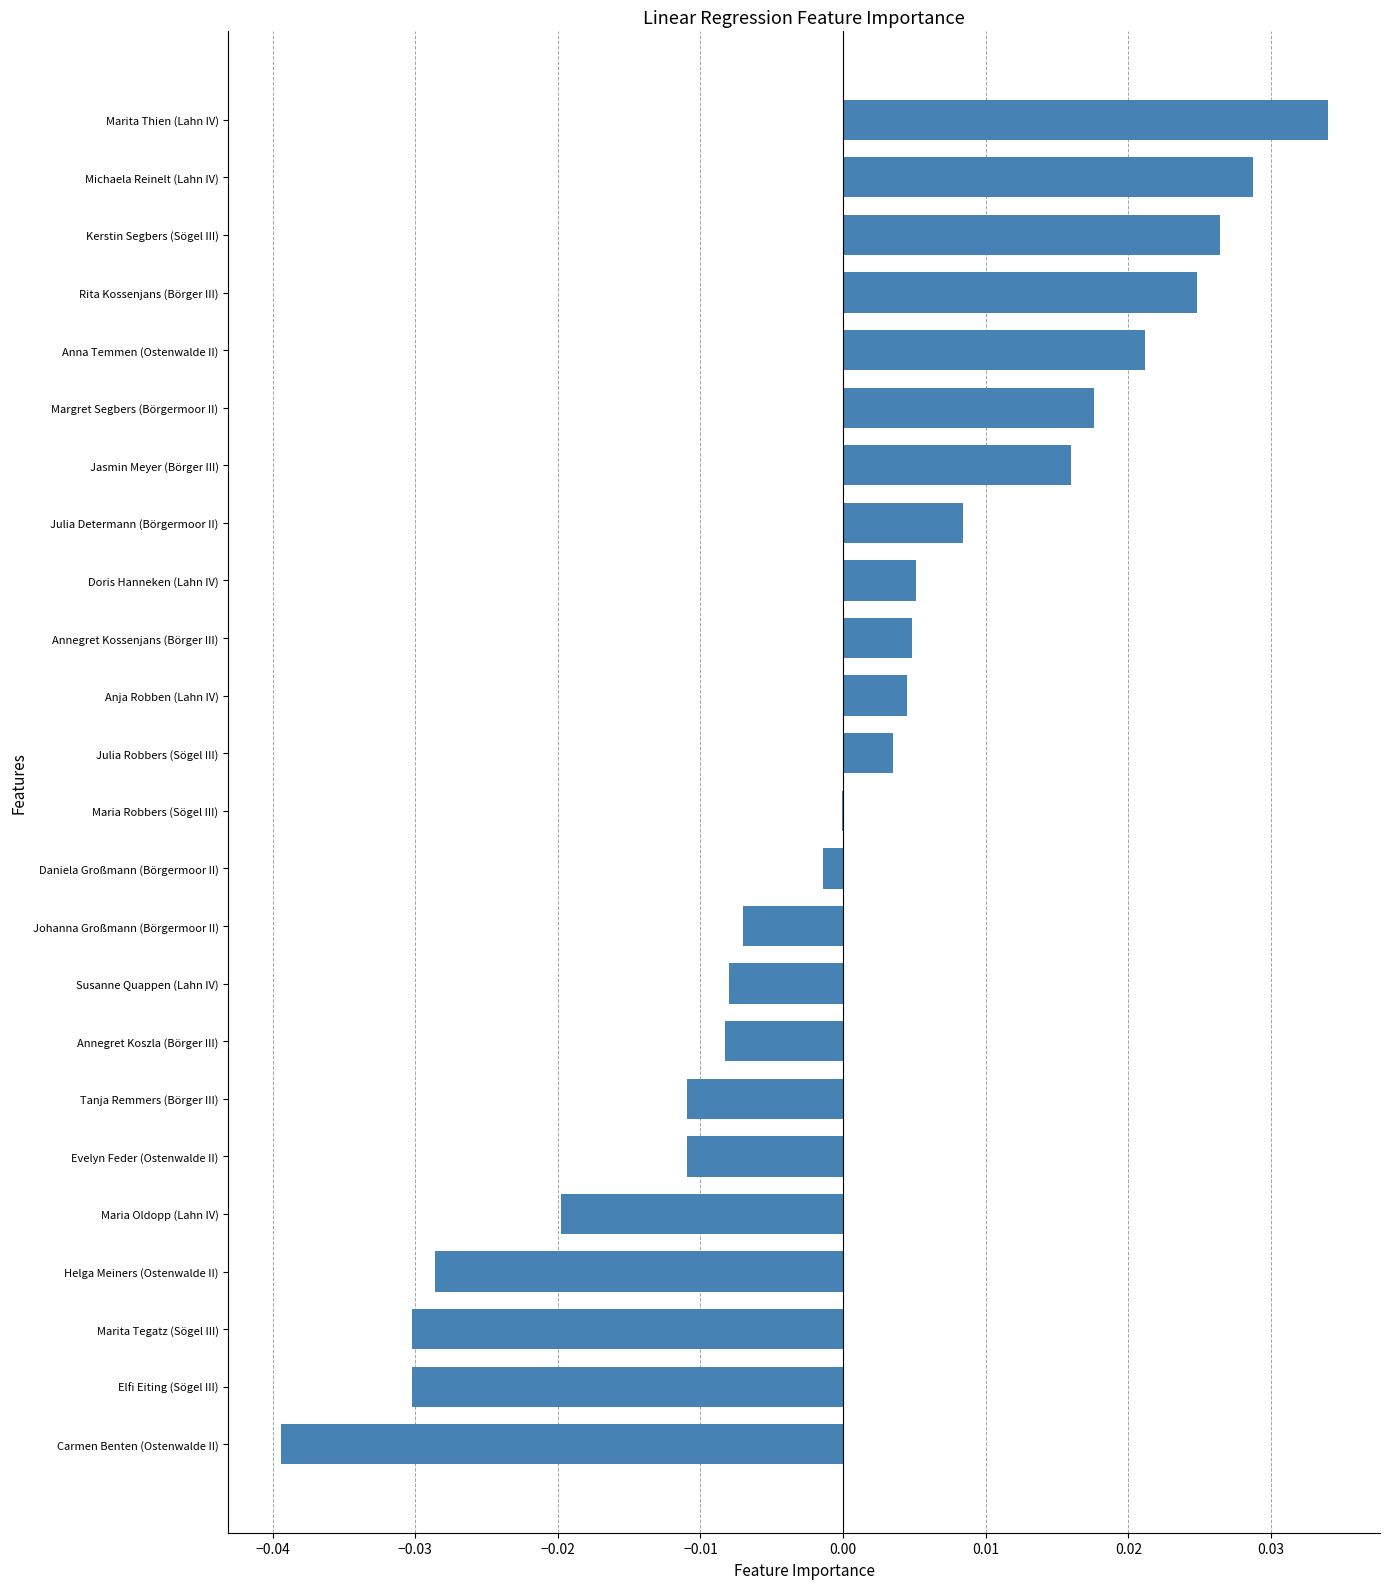

True or false: the data shows -0.0 at Carmen Benten (Ostenwalde II).

True